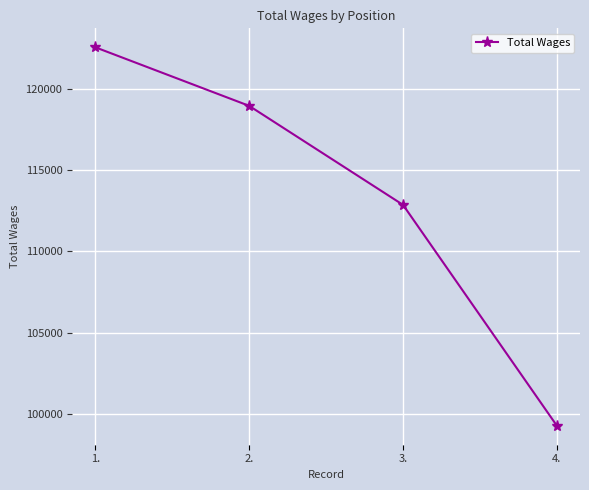

Reading left to right, extract all data points from this chart.

1.=122576	2.=118968	3.=112868	4.=99259